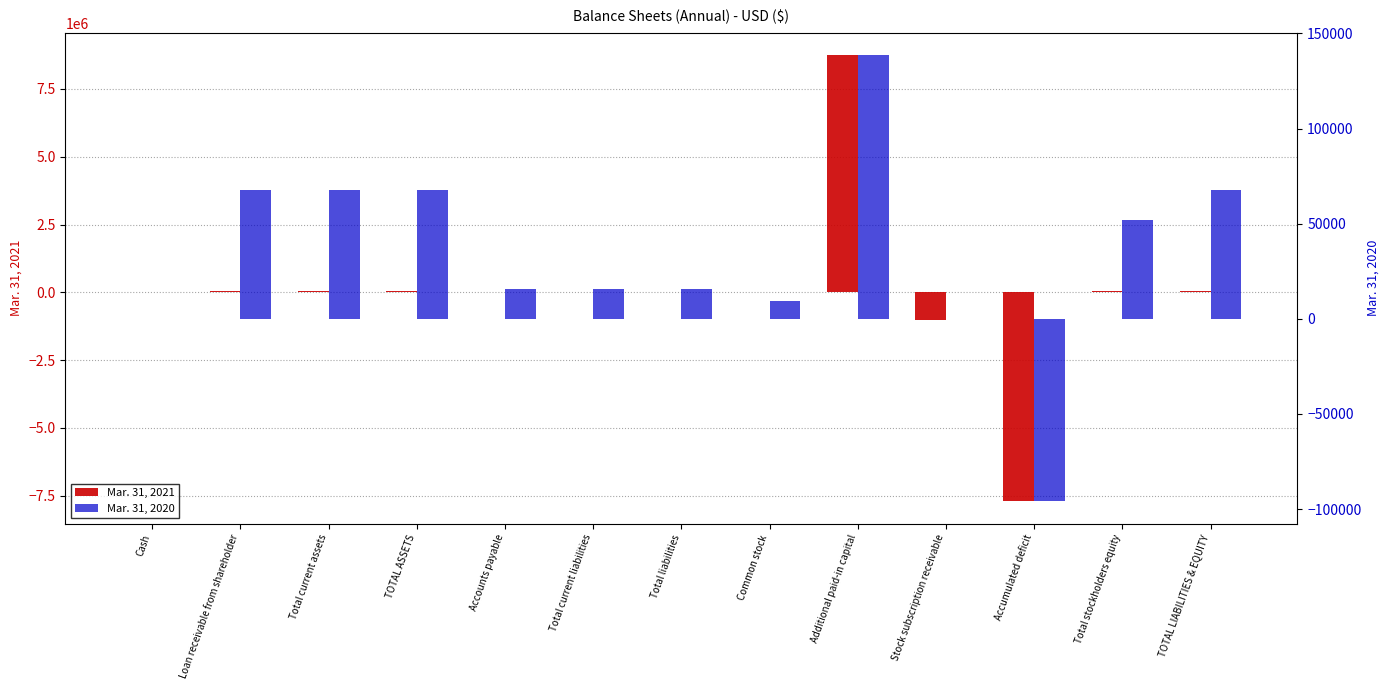

What is the difference between the second highest and minimum values in the Mar. 31, 2021 series?

7740979